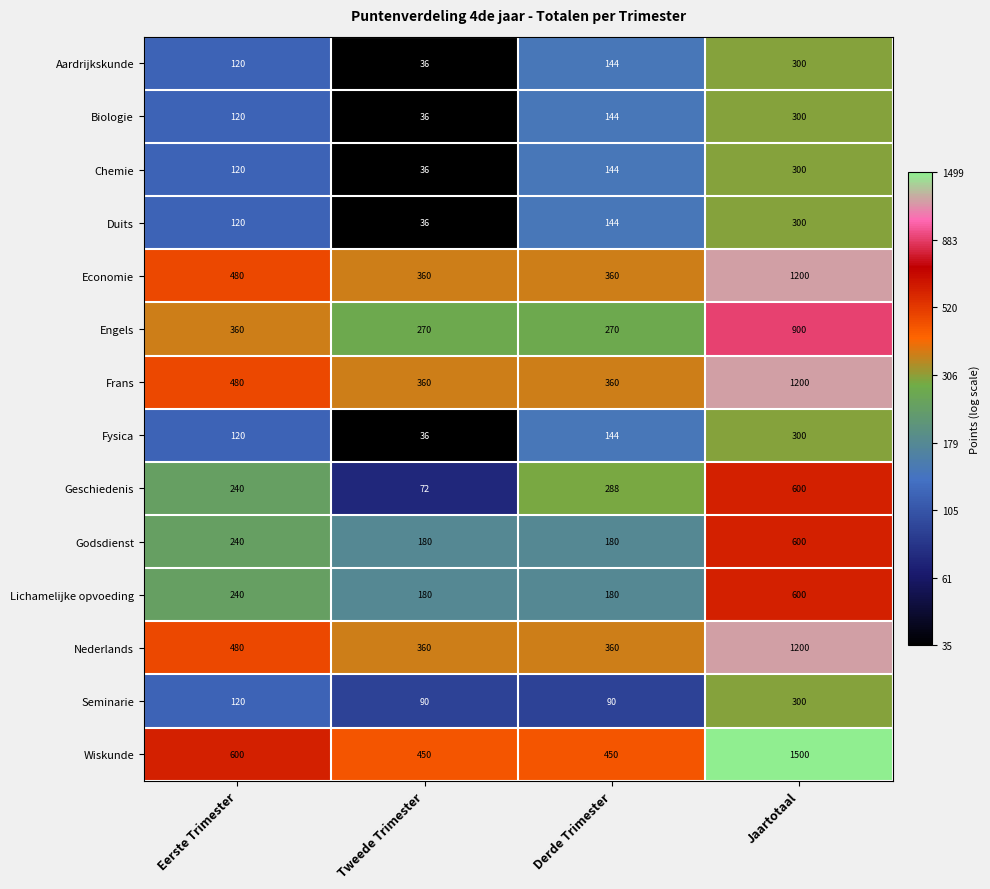

Which series has the widest spread of values?

Wiskunde